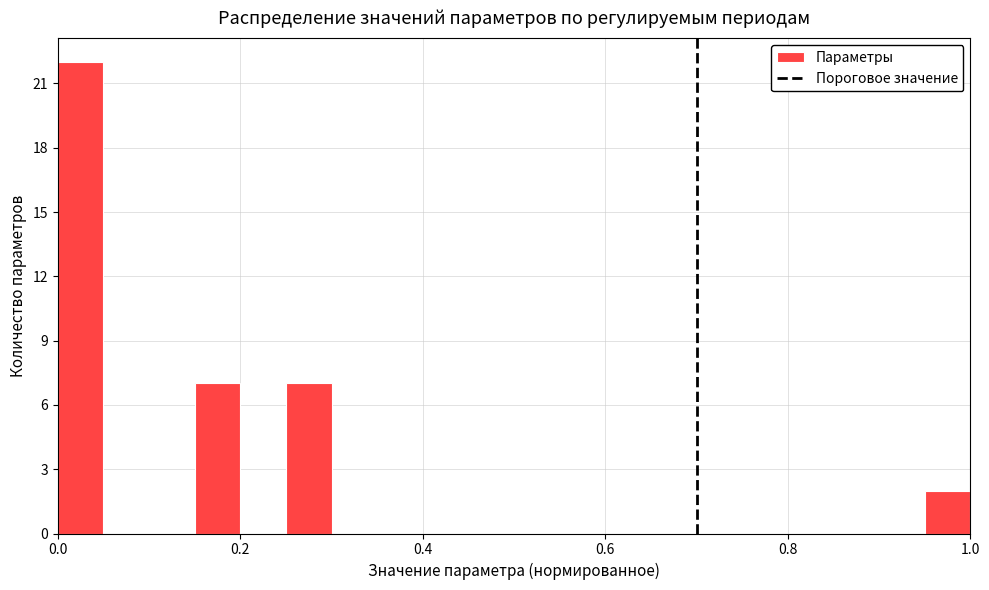

Around what value on the x-axis is the tallest bar? Give the approximate position of its centre, as read against the axis.

0.02